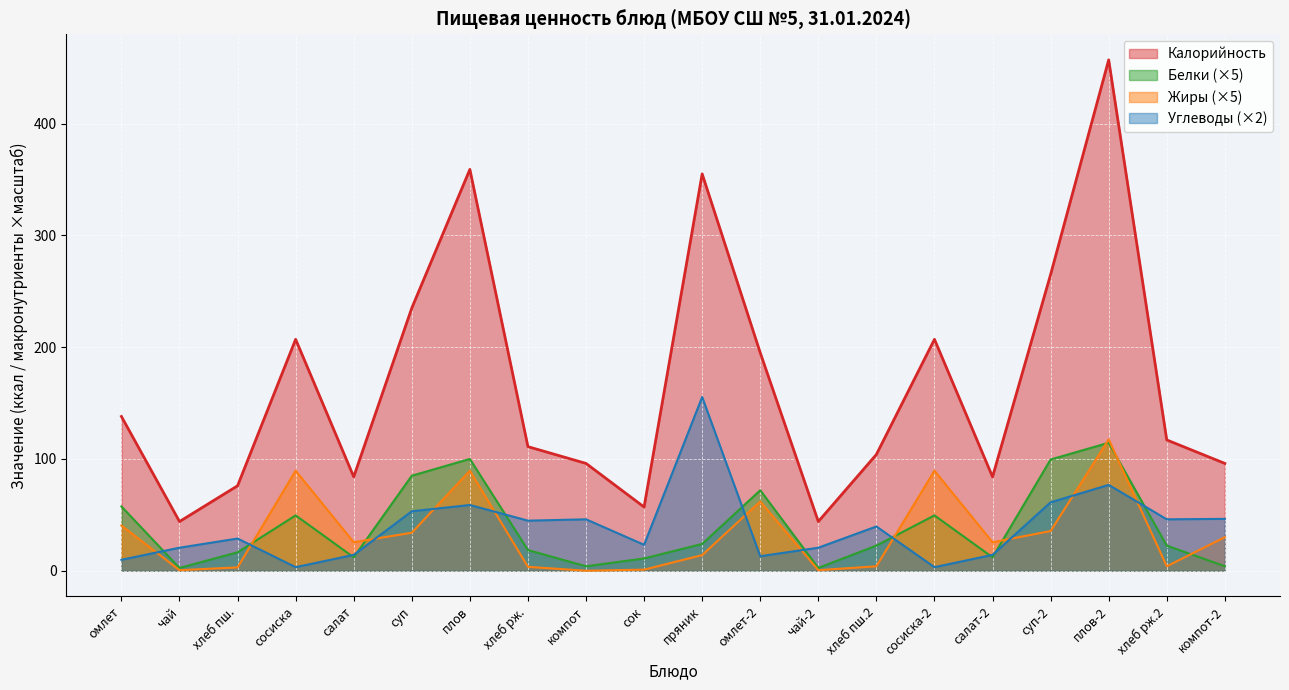

True or false: Углеводы (×2) and Калорийность cross at least once.

False